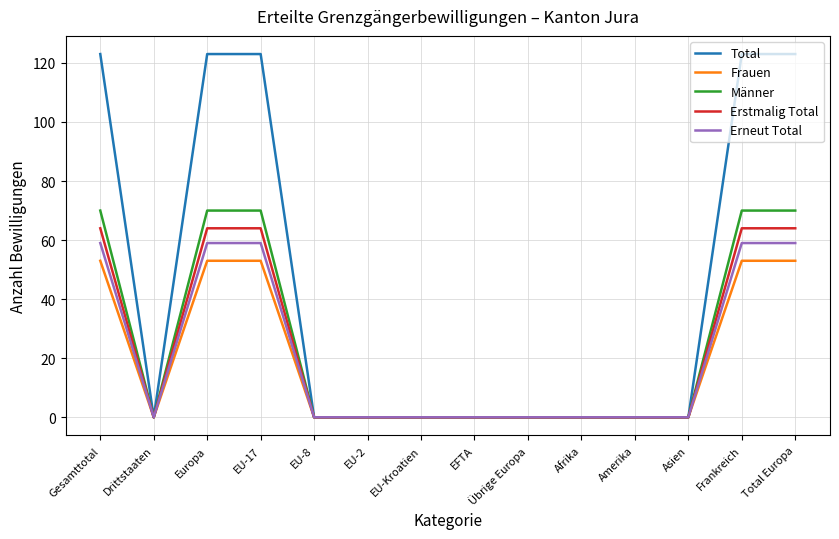

Is the value of Erneut Total at EU-17 greater than the value of Männer at EU-8?

Yes